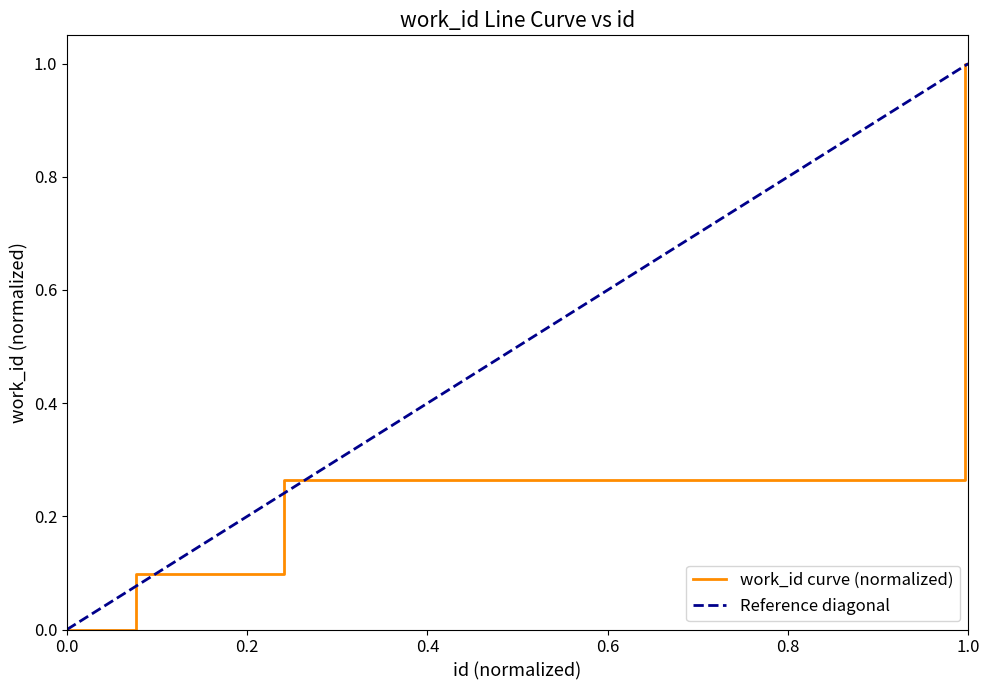

True or false: work_id curve (normalized) has a value of 0.3 at 1.0.

False